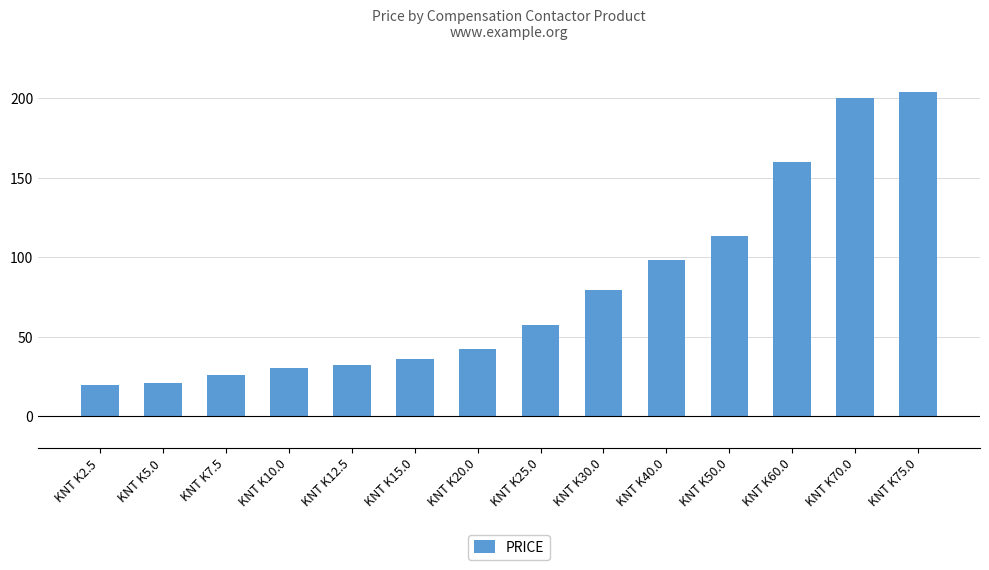

What is the sum of all values?

1117.5